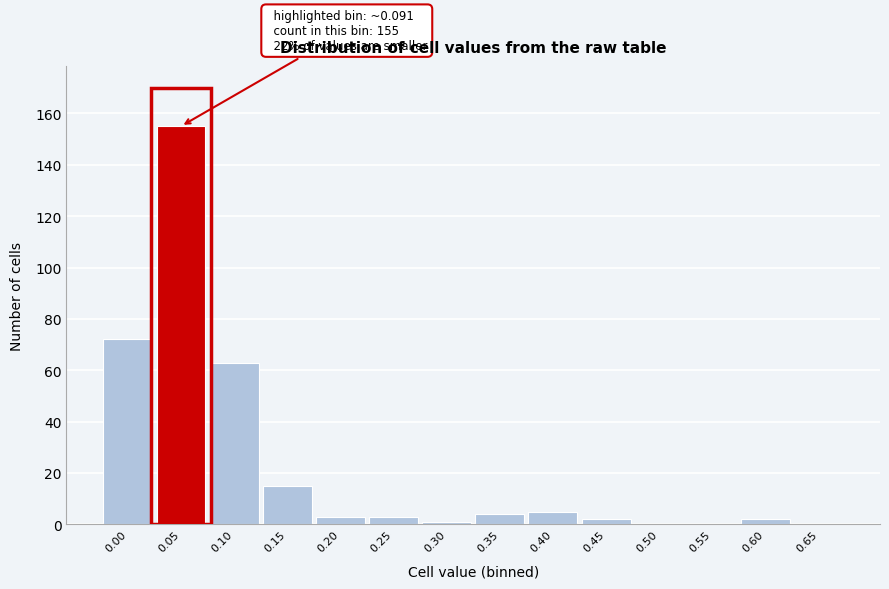

Reading right to left, what are all the values shown in this chart?

0.65=0	0.60=2	0.55=0	0.50=0	0.45=2	0.40=5	0.35=4	0.30=1	0.25=3	0.20=3	0.15=15	0.10=63	0.05=155	0.00=72